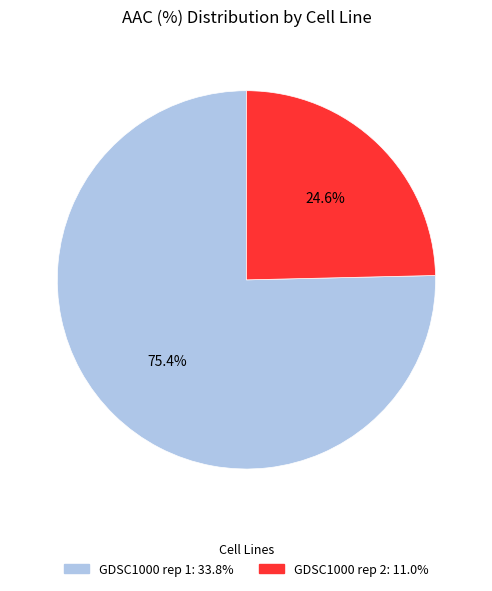

Is it true that GDSC1000 rep 1 is 75% of the pie?

True